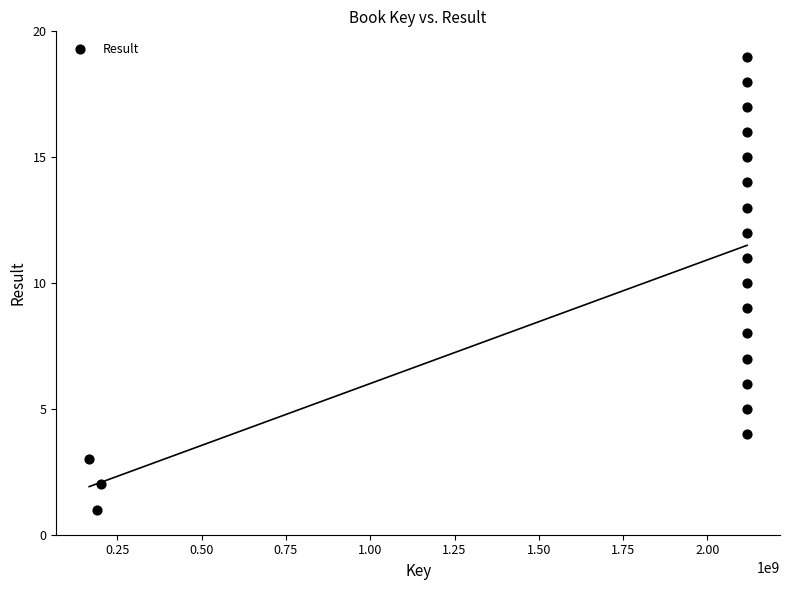

What is the range of X values (max minus min)?

1951627699